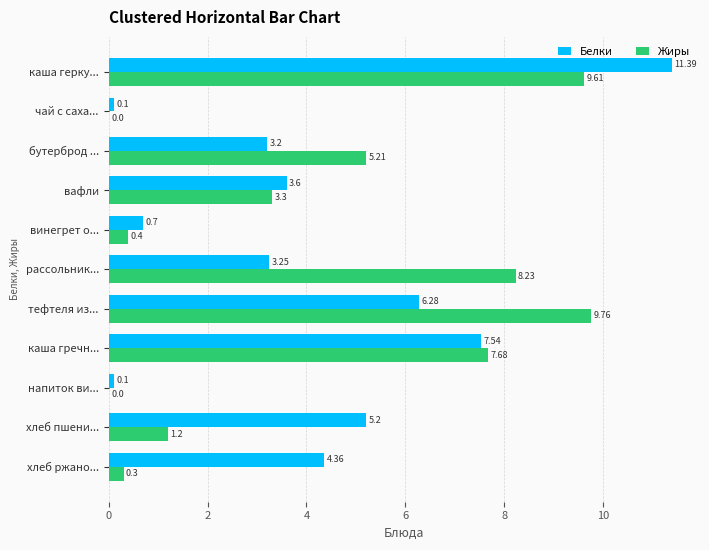

At which category is the sum across all series the highest?

каша герку...